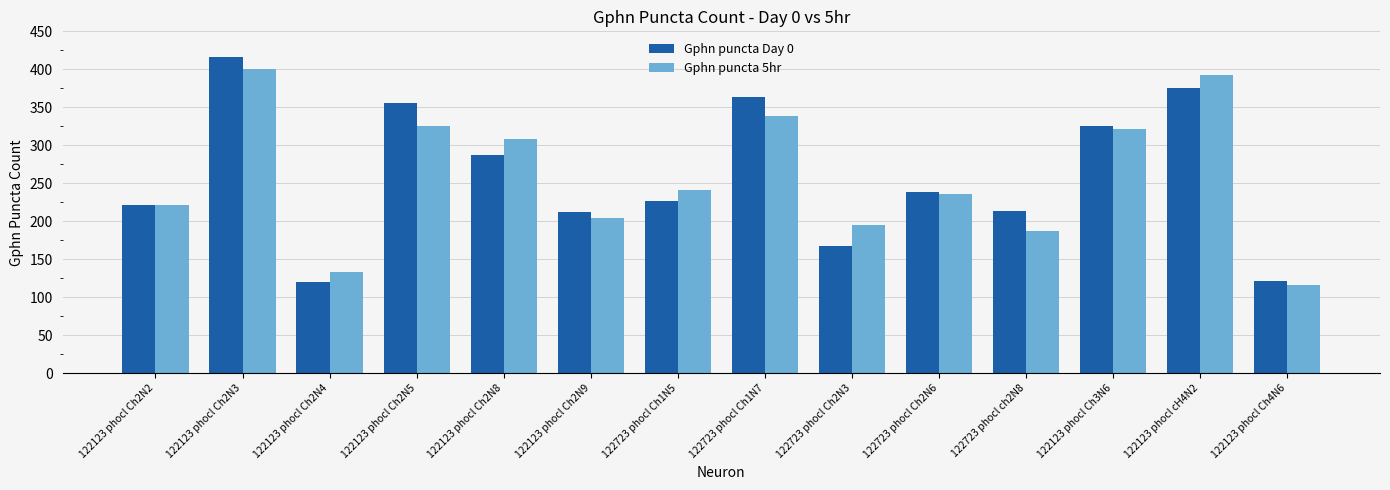

What is the lowest value of the Gphn puncta 5hr series?

117